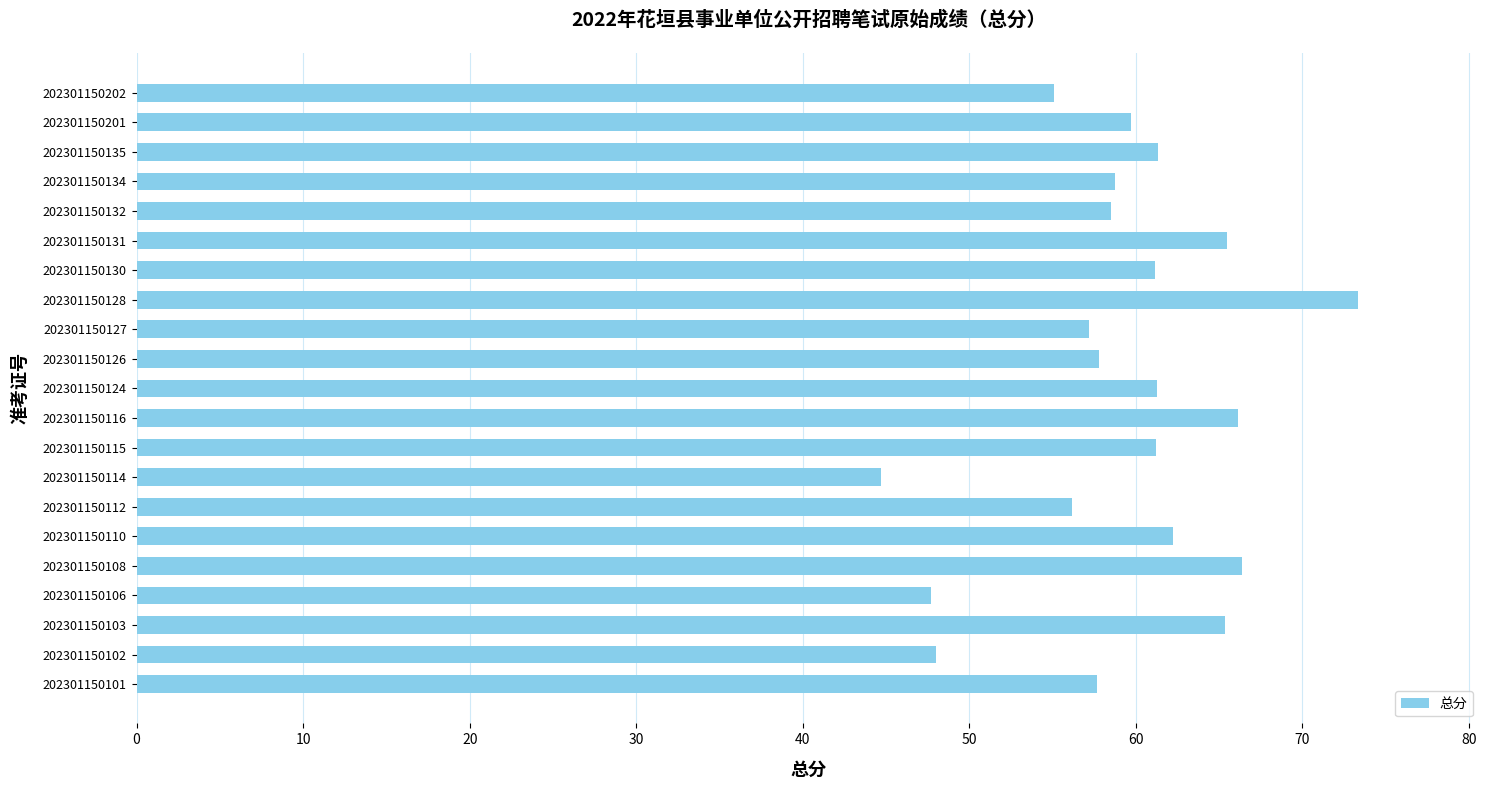

Does the chart contain stacked bars?

No